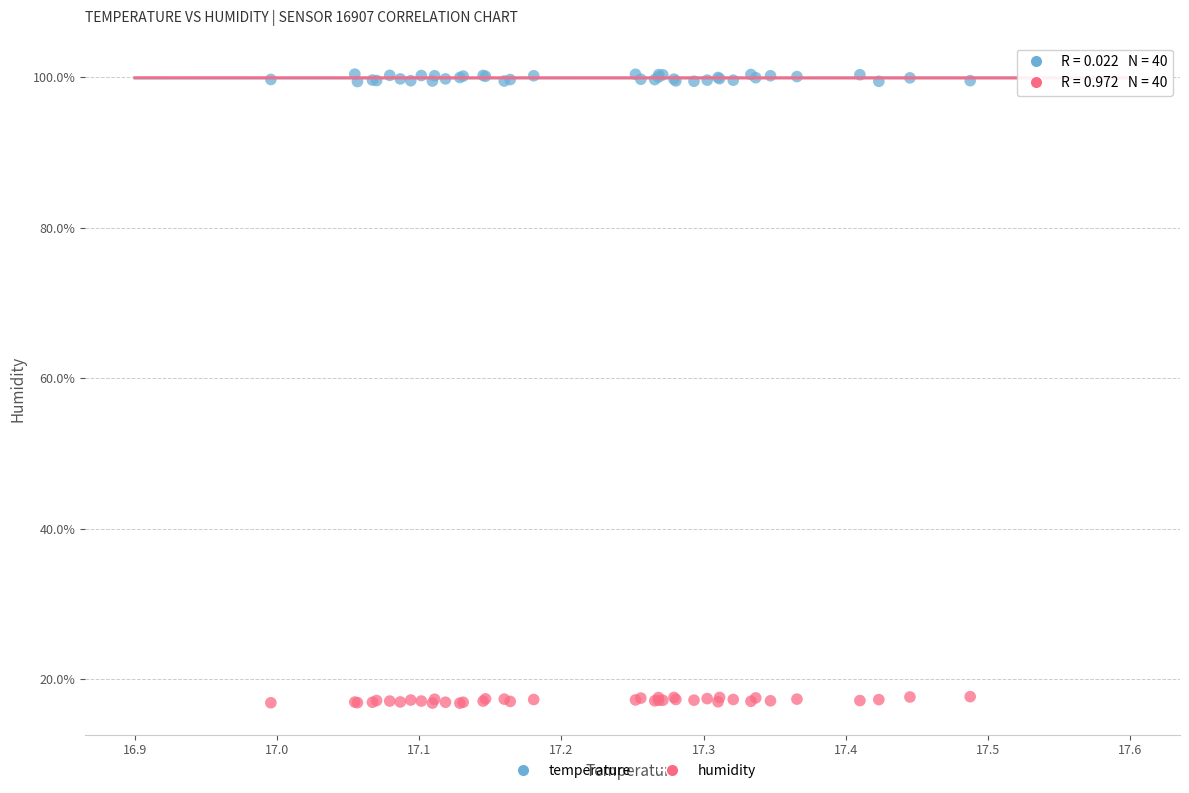

Which series contains the lowest Y value?

humidity